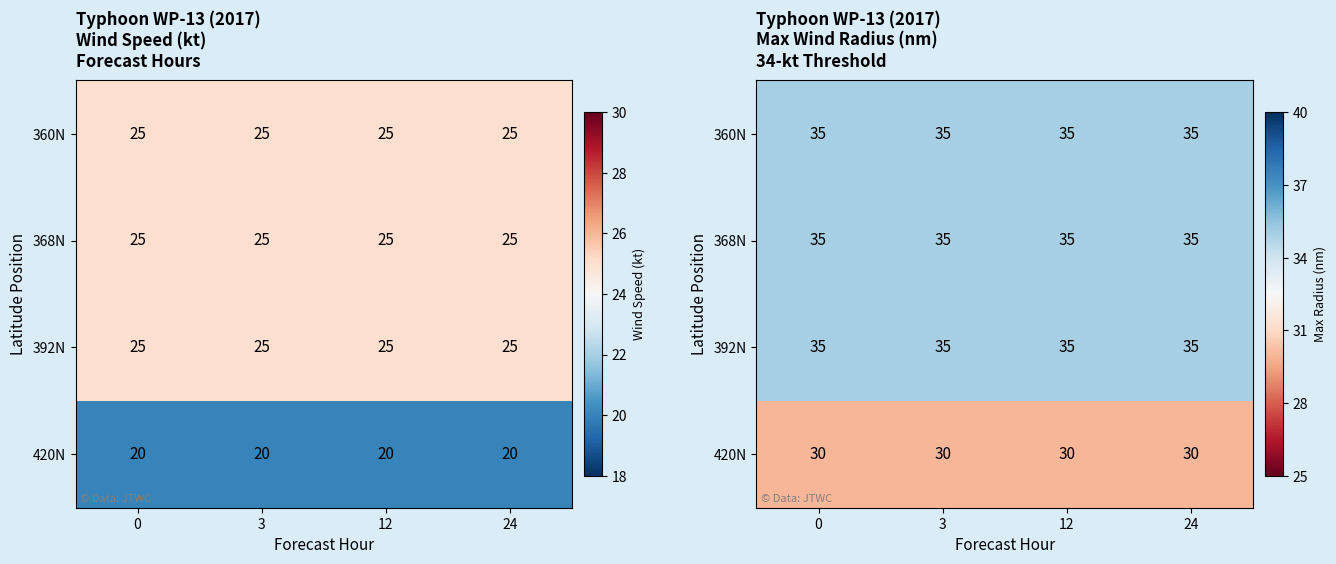

The 392N series shows 58 at 12. True or false?

False